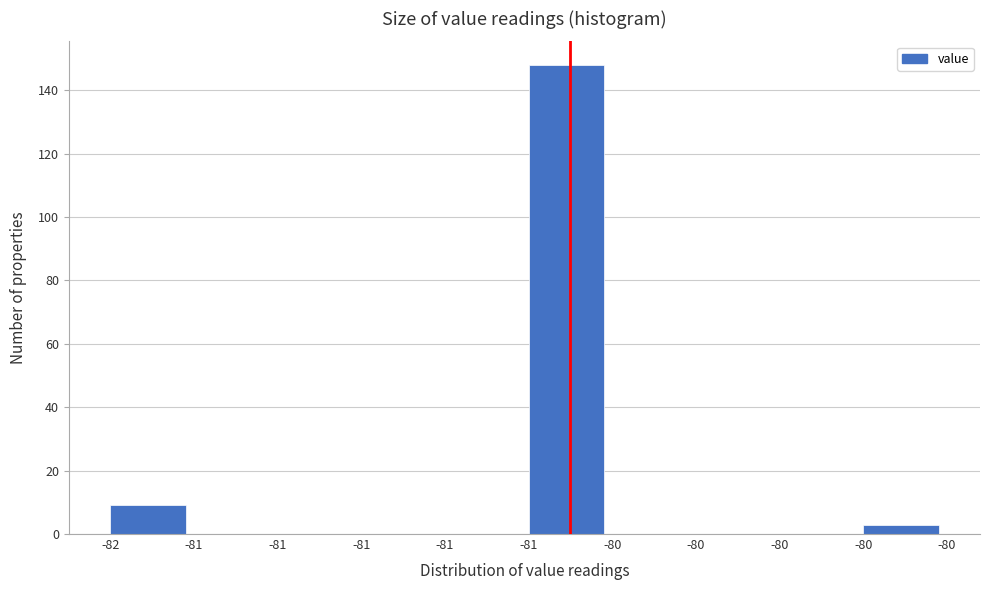

Are the bars horizontal?

No